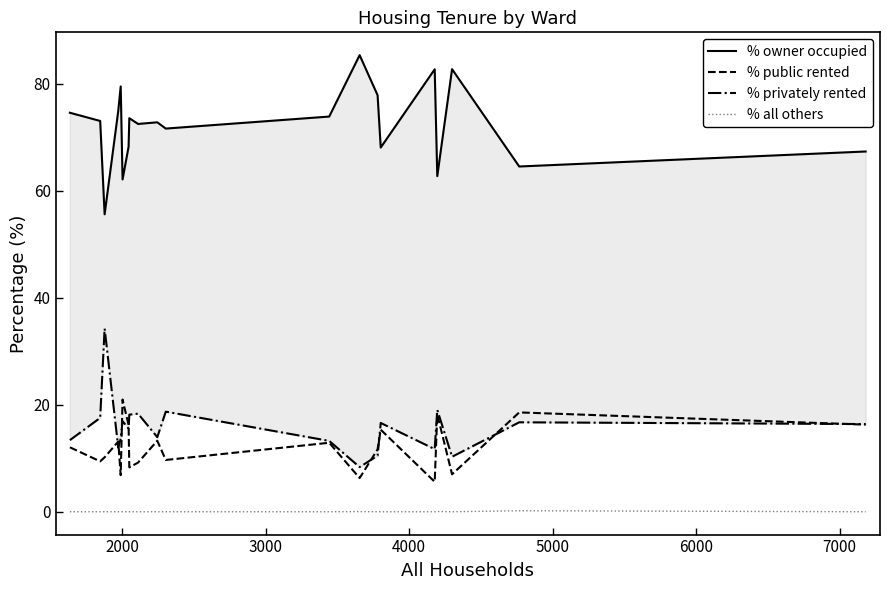

What is the sum of all % all others values?

0.3